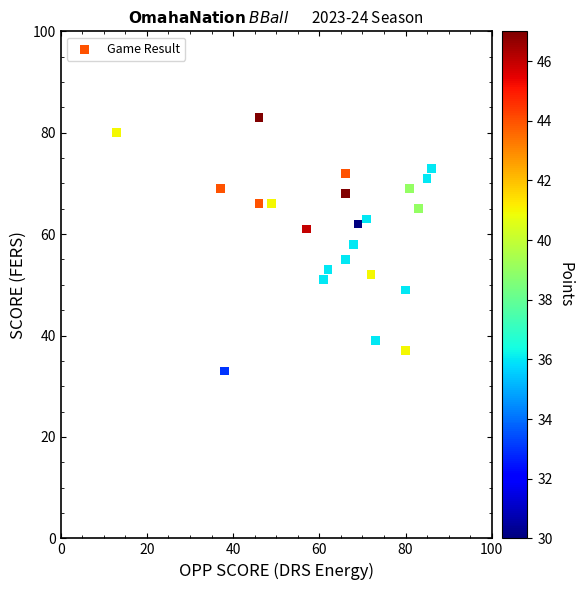

What is the range of Y values (max minus min)?

50